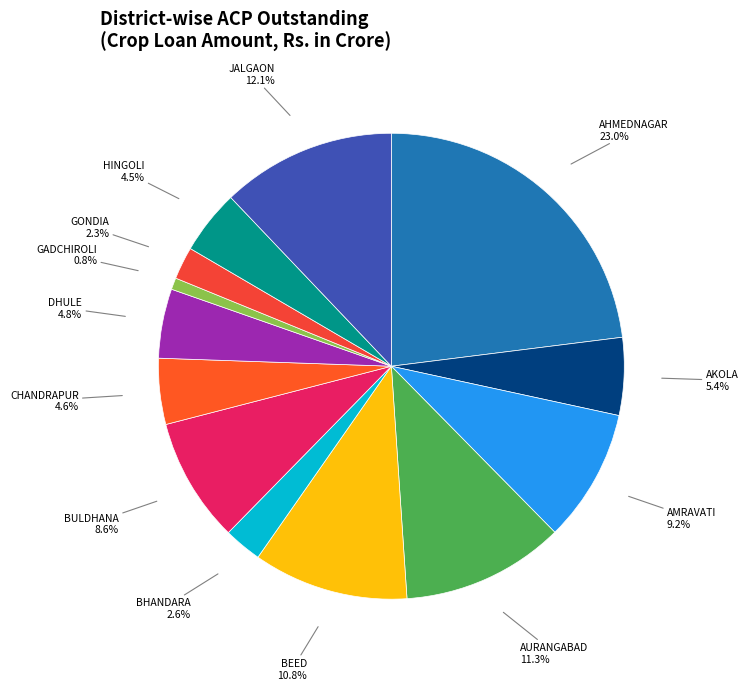

To the nearest percent, what portion does BULDHANA represent?

9%